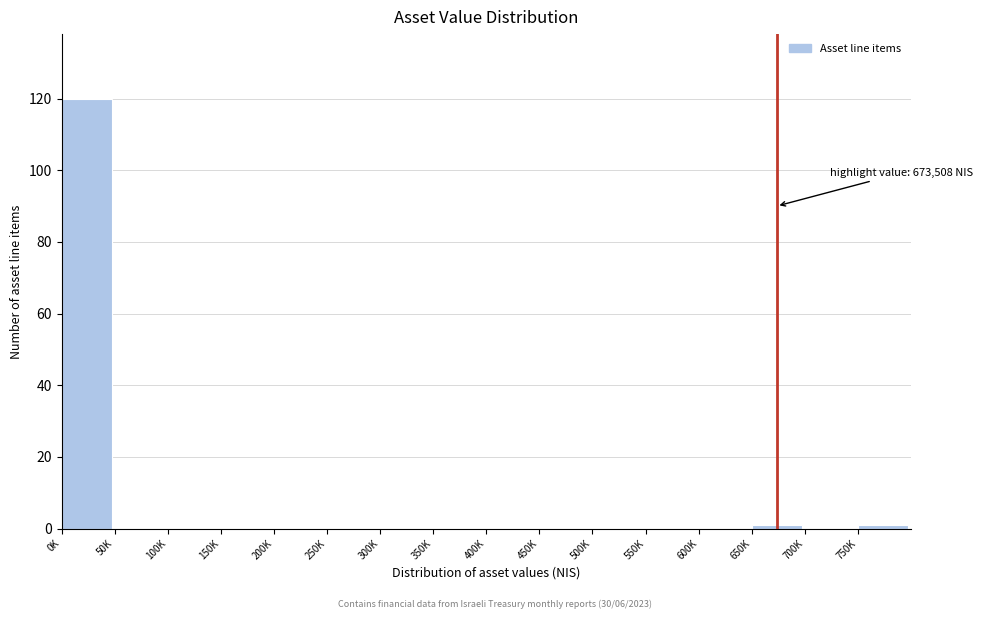

Reading right to left, transcribe all the data shown in this chart.

750K=1	700K=0	650K=1	600K=0	550K=0	500K=0	450K=0	400K=0	350K=0	300K=0	250K=0	200K=0	150K=0	100K=0	50K=0	0K=120